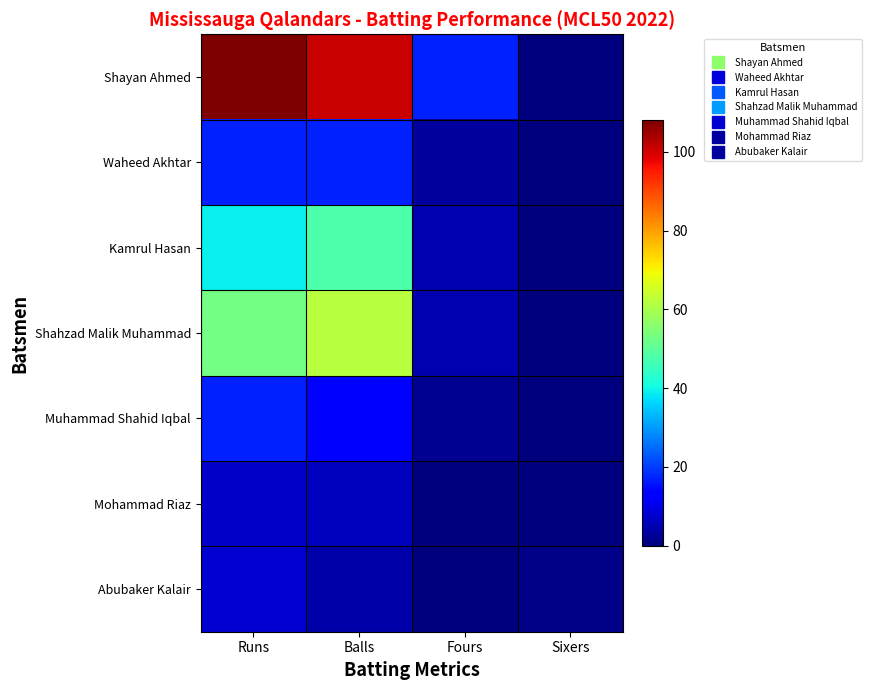

How many categories are shown in the chart?

4